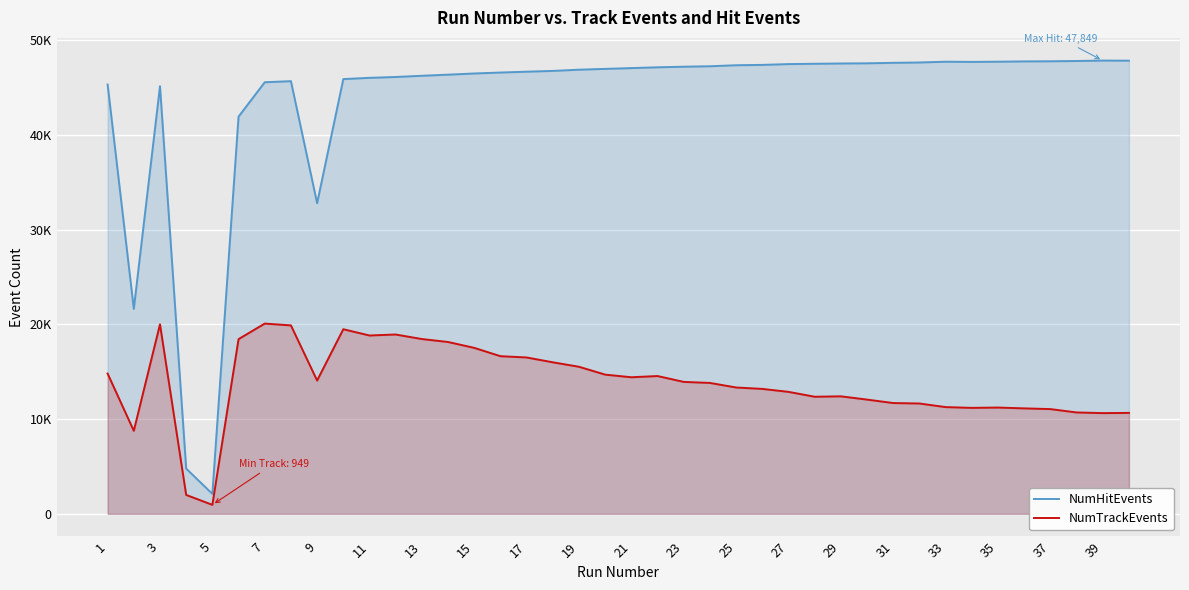

True or false: NumTrackEvents and NumHitEvents cross at least once.

False